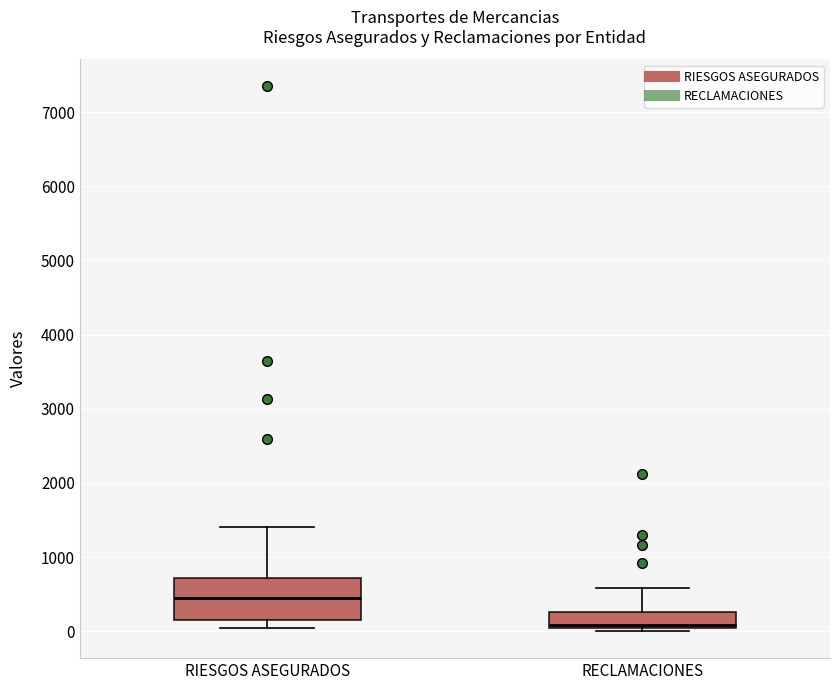

Which box's median line is the lowest?

RECLAMACIONES